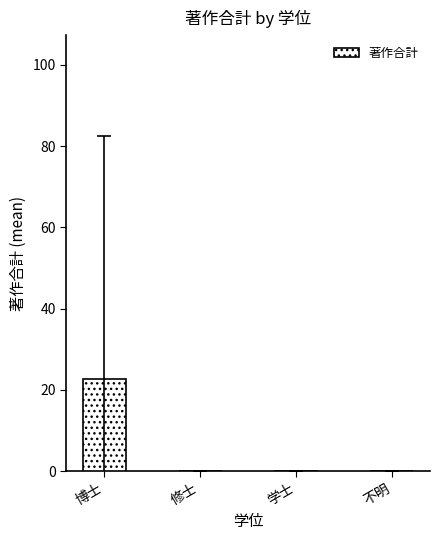

Reading left to right, what are all the values shown in this chart?

22.7	0.0	0.0	0.0